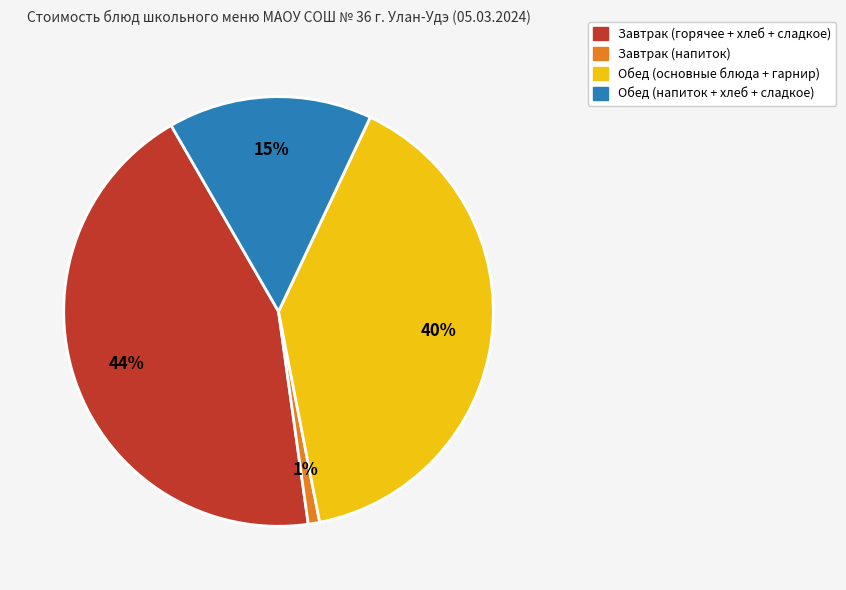

To the nearest percent, what is the difference between the largest and smallest slice percentages?

43%